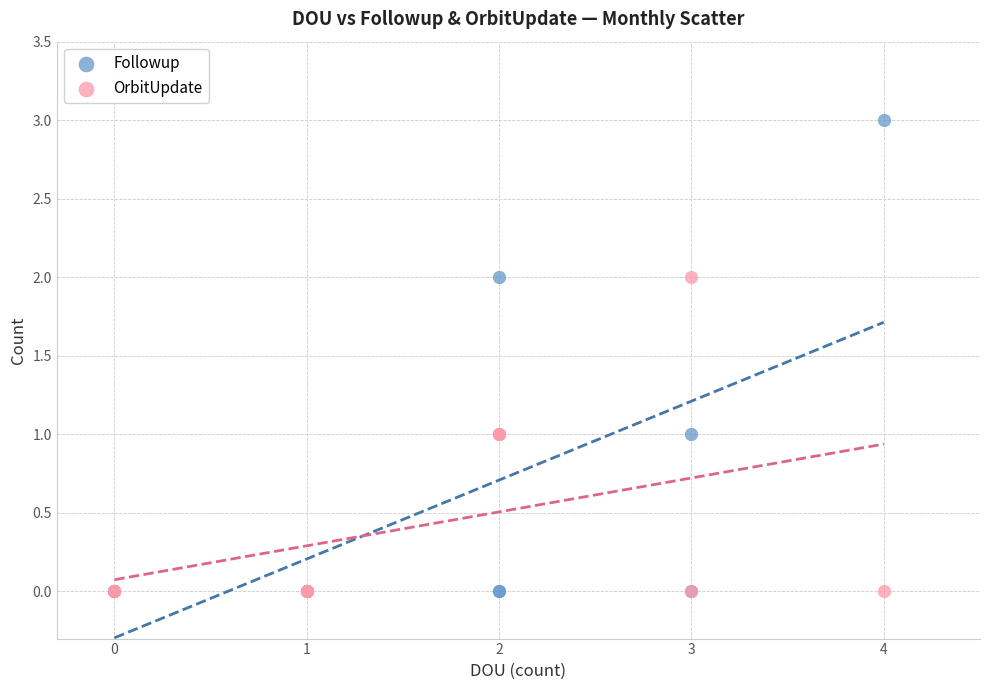

What are all the series names shown in the legend?

Followup, OrbitUpdate